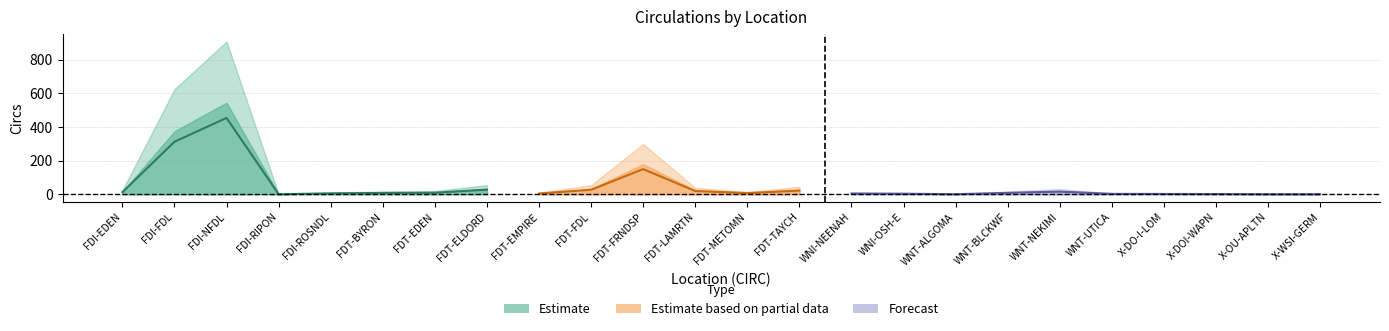

Reading left to right, extract all data points from this chart.

FDI-EDEN=25	FDI-FDL=624	FDI-NFDL=907	FDI-RIPON=1	FDI-ROSNDL=11	FDT-BYRON=16	FDT-EDEN=19	FDT-ELDORD=55	FDT-EMPIRE=9	FDT-FDL=54	FDT-FRNDSP=299	FDT-LAMRTN=39	FDT-METOMN=14	FDT-TAYCH=44	WNI-NEENAH=9	WNI-OSH-E=7	WNT-ALGOMA=1	WNT-BLCKWF=17	WNT-NEKIMI=32	WNT-UTICA=5	X-DO-I-LOM=4	X-DOI-WAPN=3	X-OU-APLTN=1	X-WSI-GERM=1